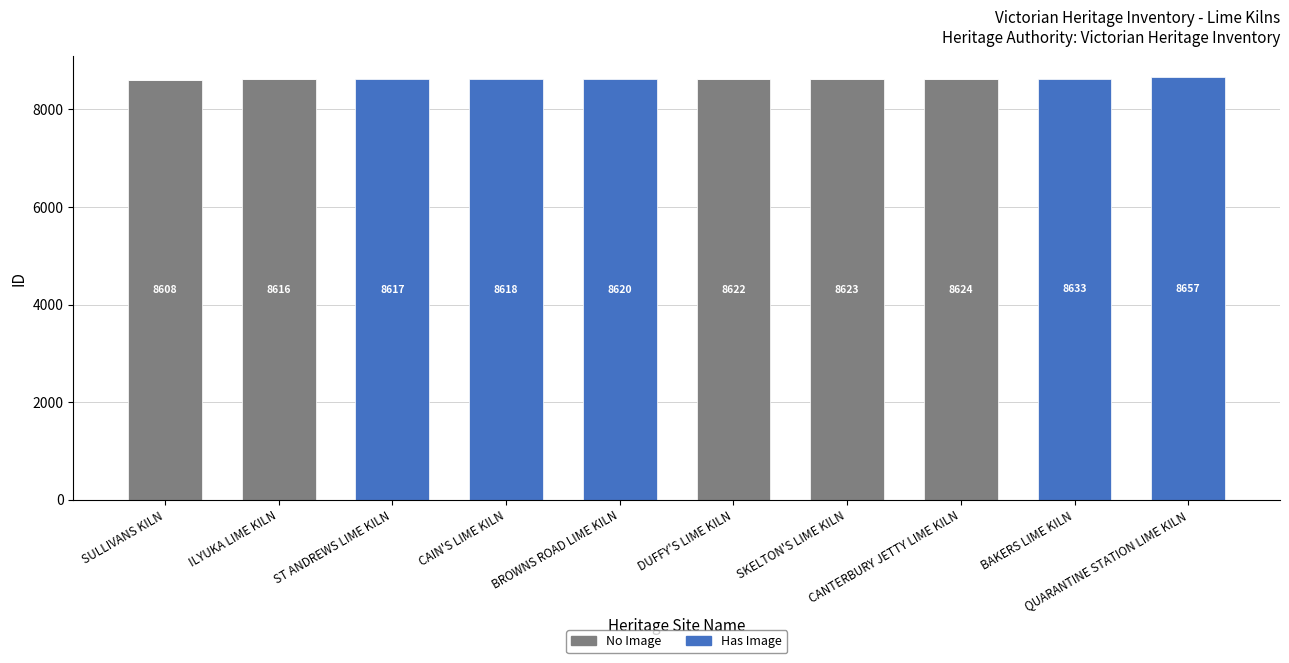

What is the sum of all No Image values?

43093